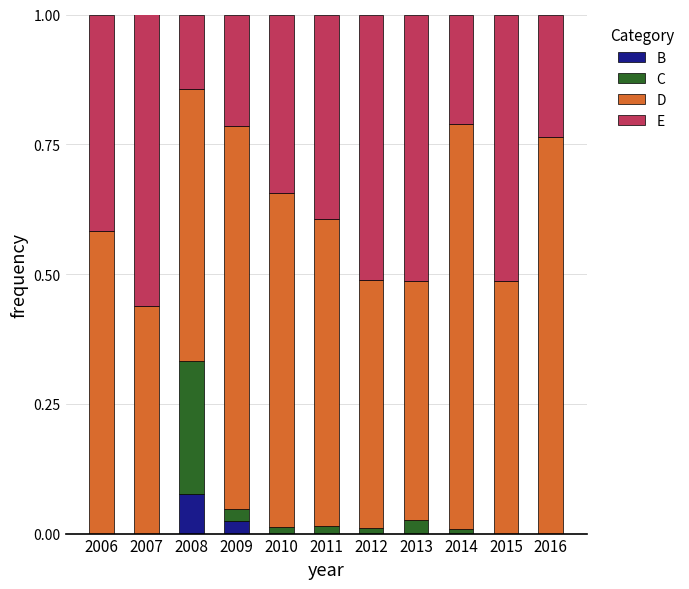

Which category has the highest value in the B series?

2008